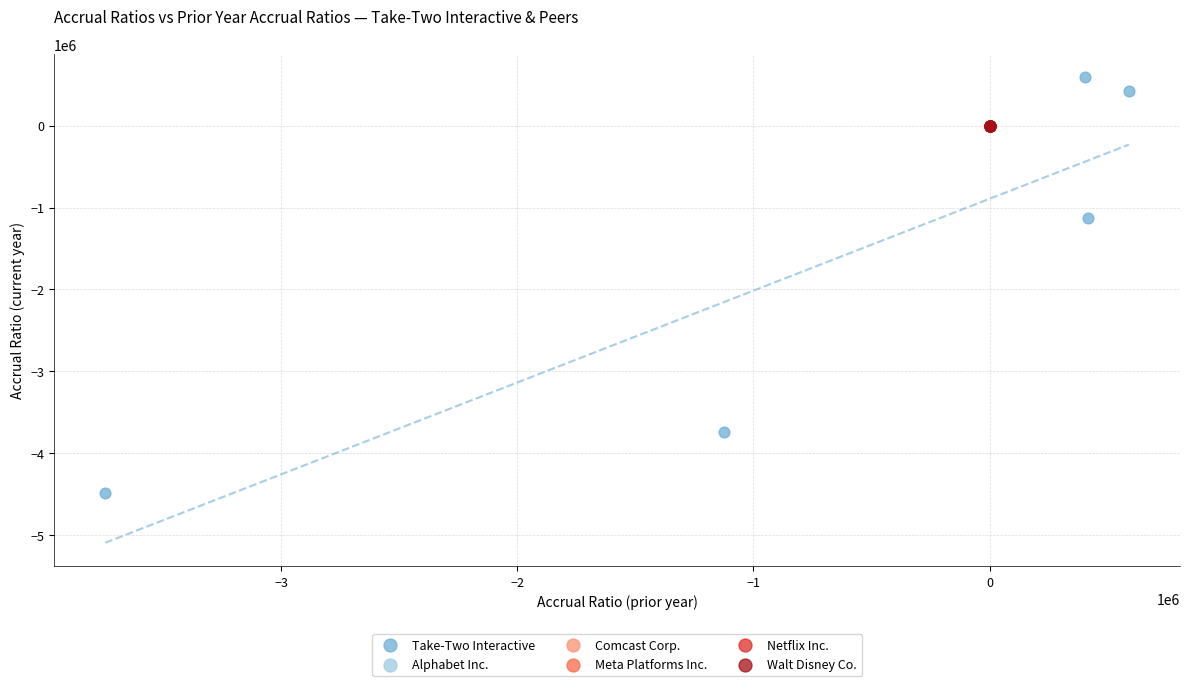

Which series contains the lowest Y value?

Take-Two Interactive